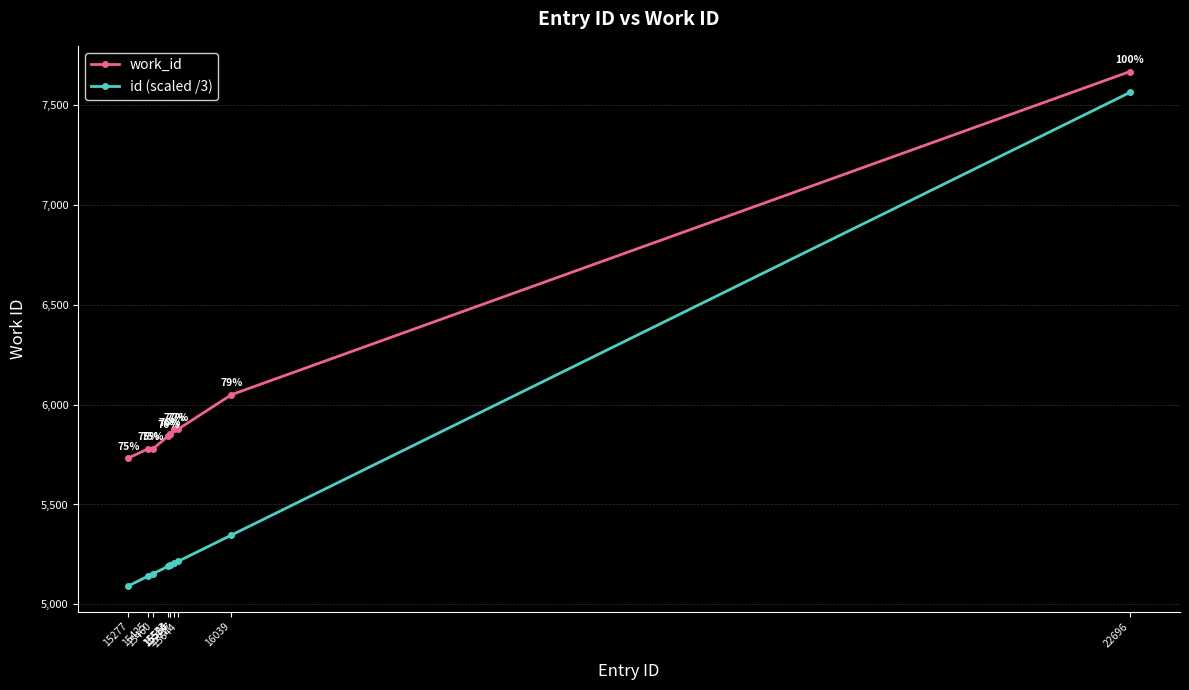

True or false: work_id and id (scaled /3) intersect in this chart.

False